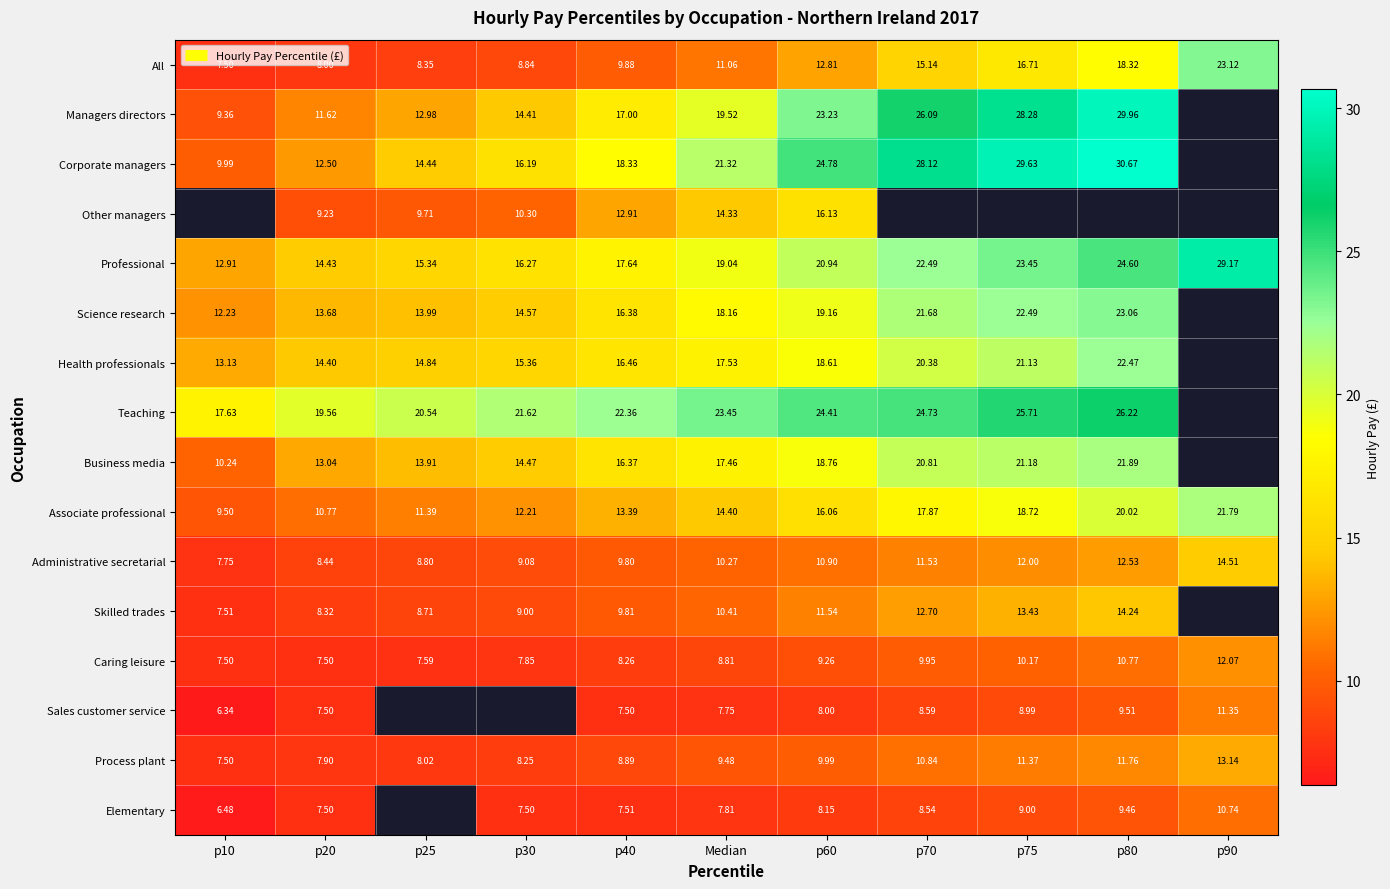

What is the difference between the second highest and second lowest values in the Process plant series?

3.9